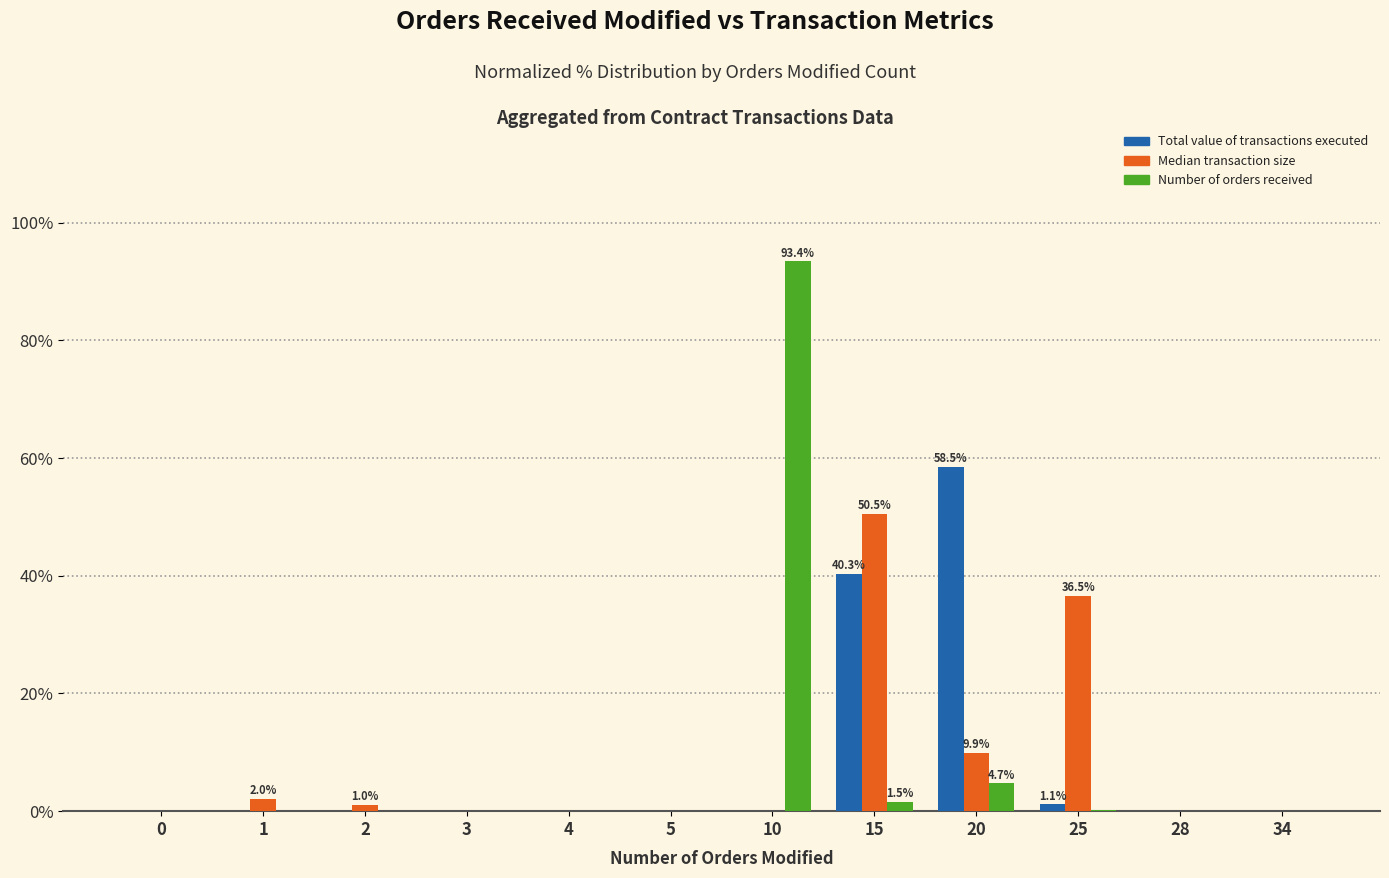

How many data points does each series have?

12